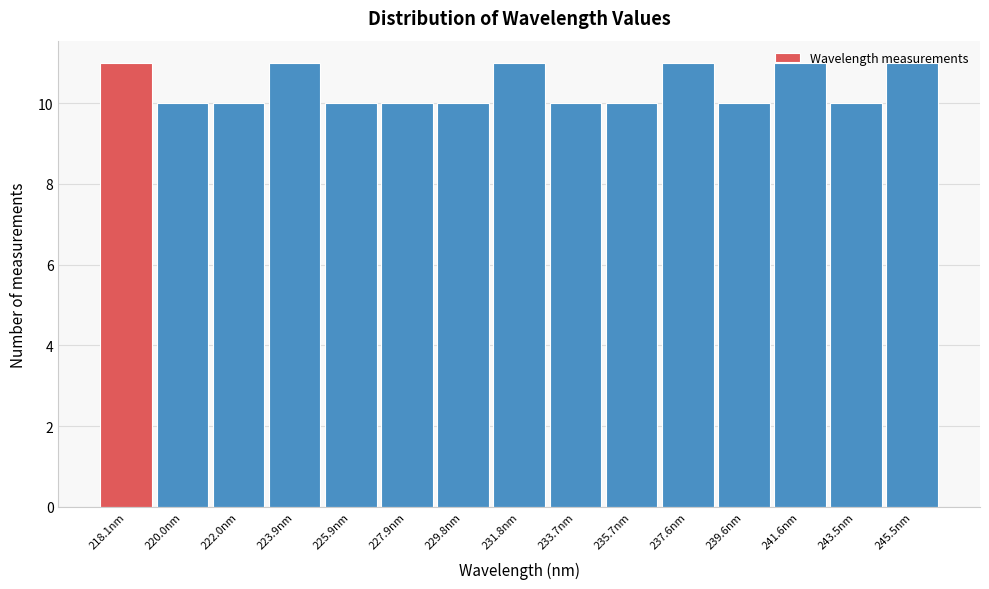

What is the average value?

10